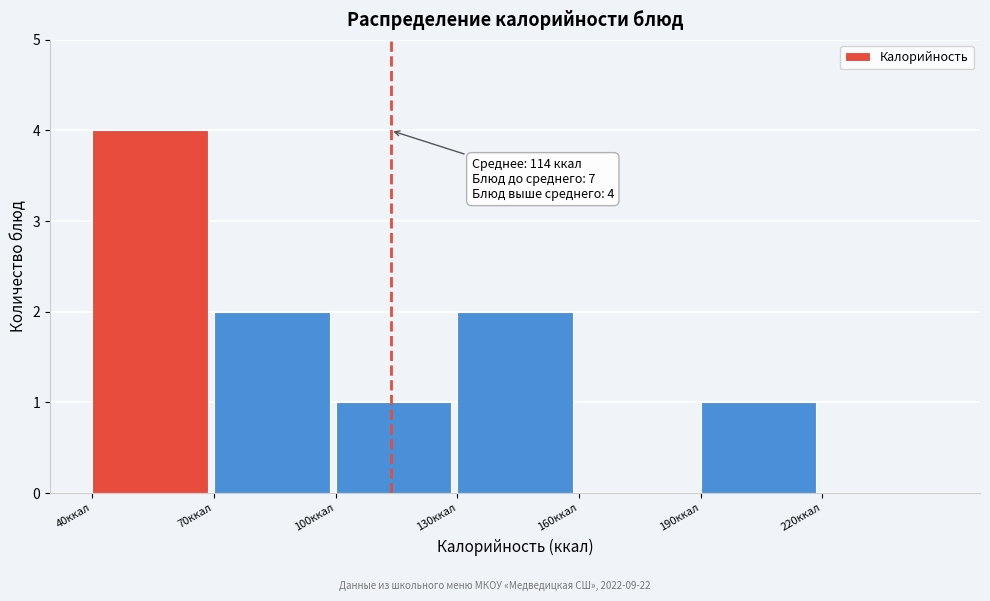

Over which range of the x-axis is the bar tallest?

40 to 70